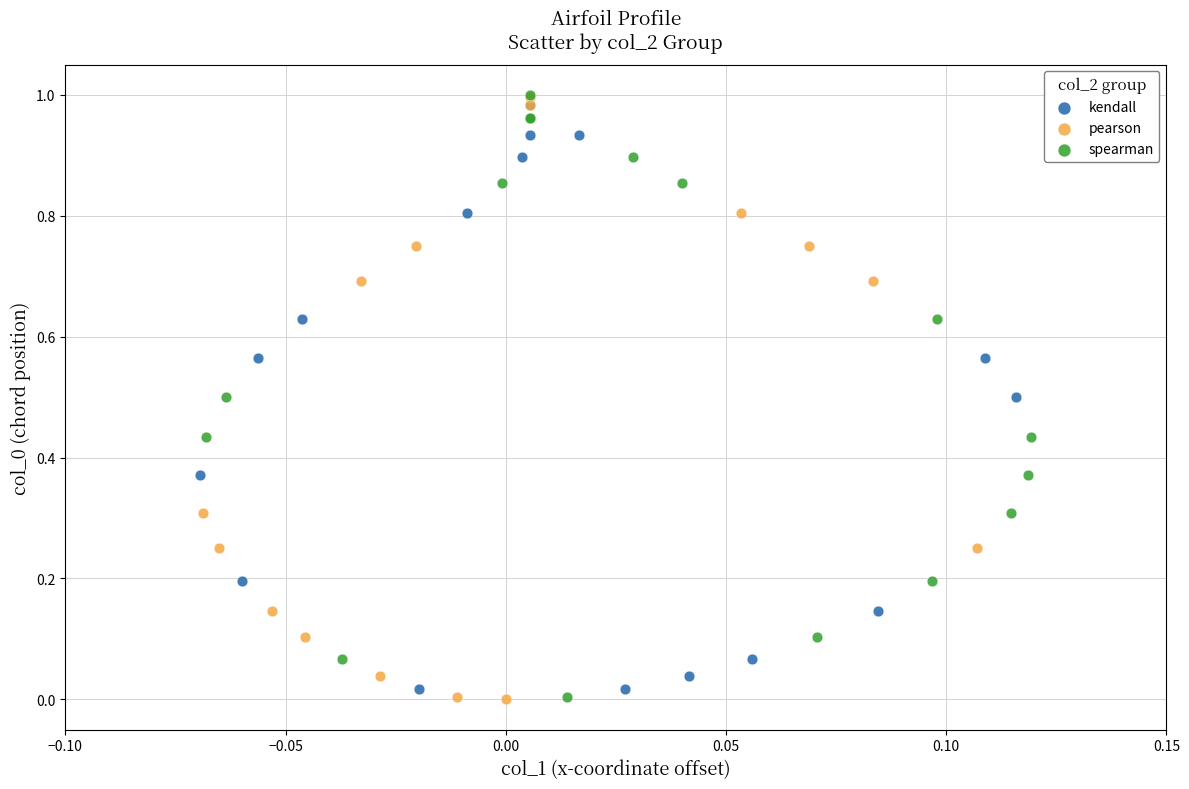

What are all the series names shown in the legend?

kendall, pearson, spearman